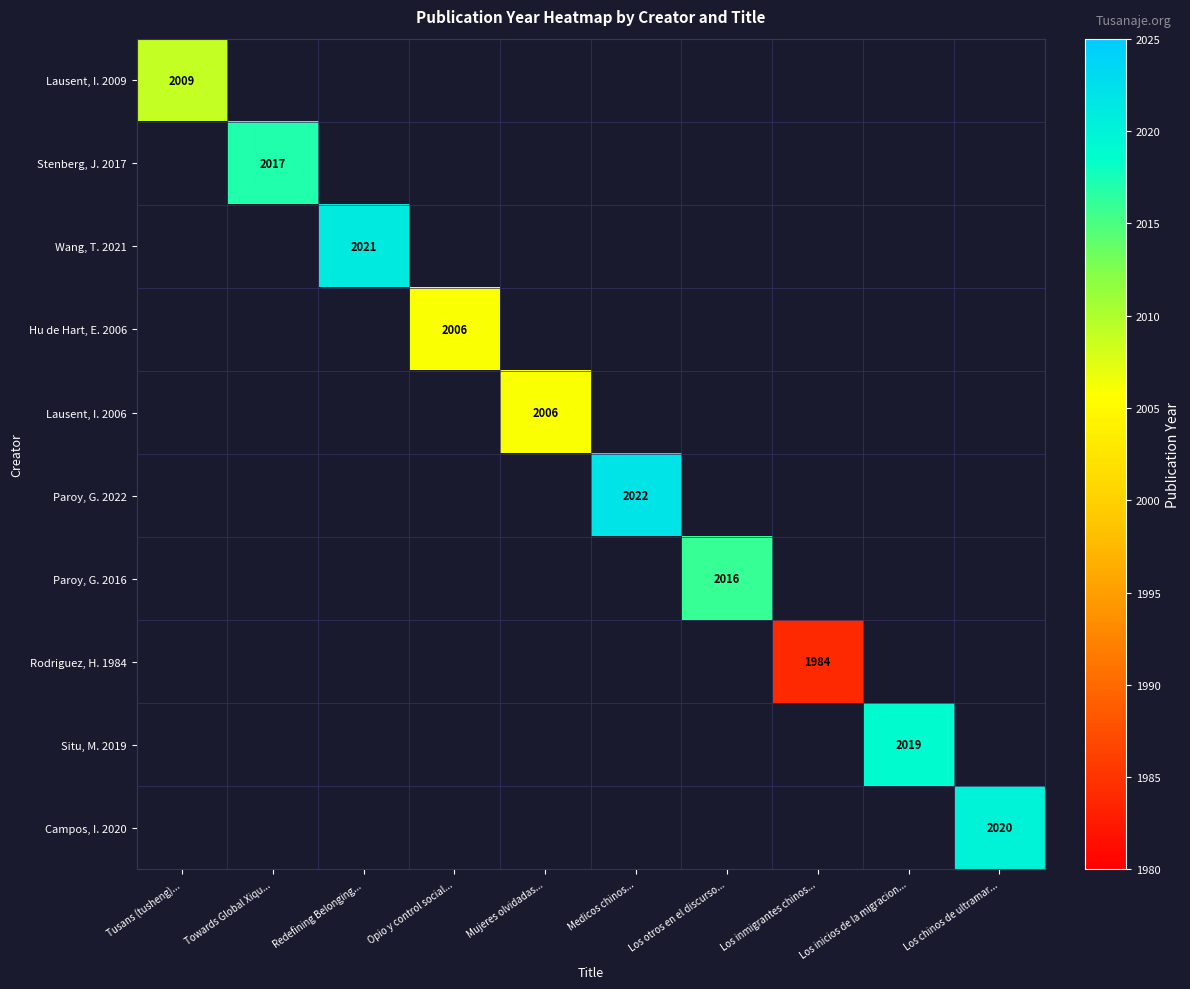

The Lausent, I. 2006 series shows 1265 at Mujeres olvidadas.... True or false?

False